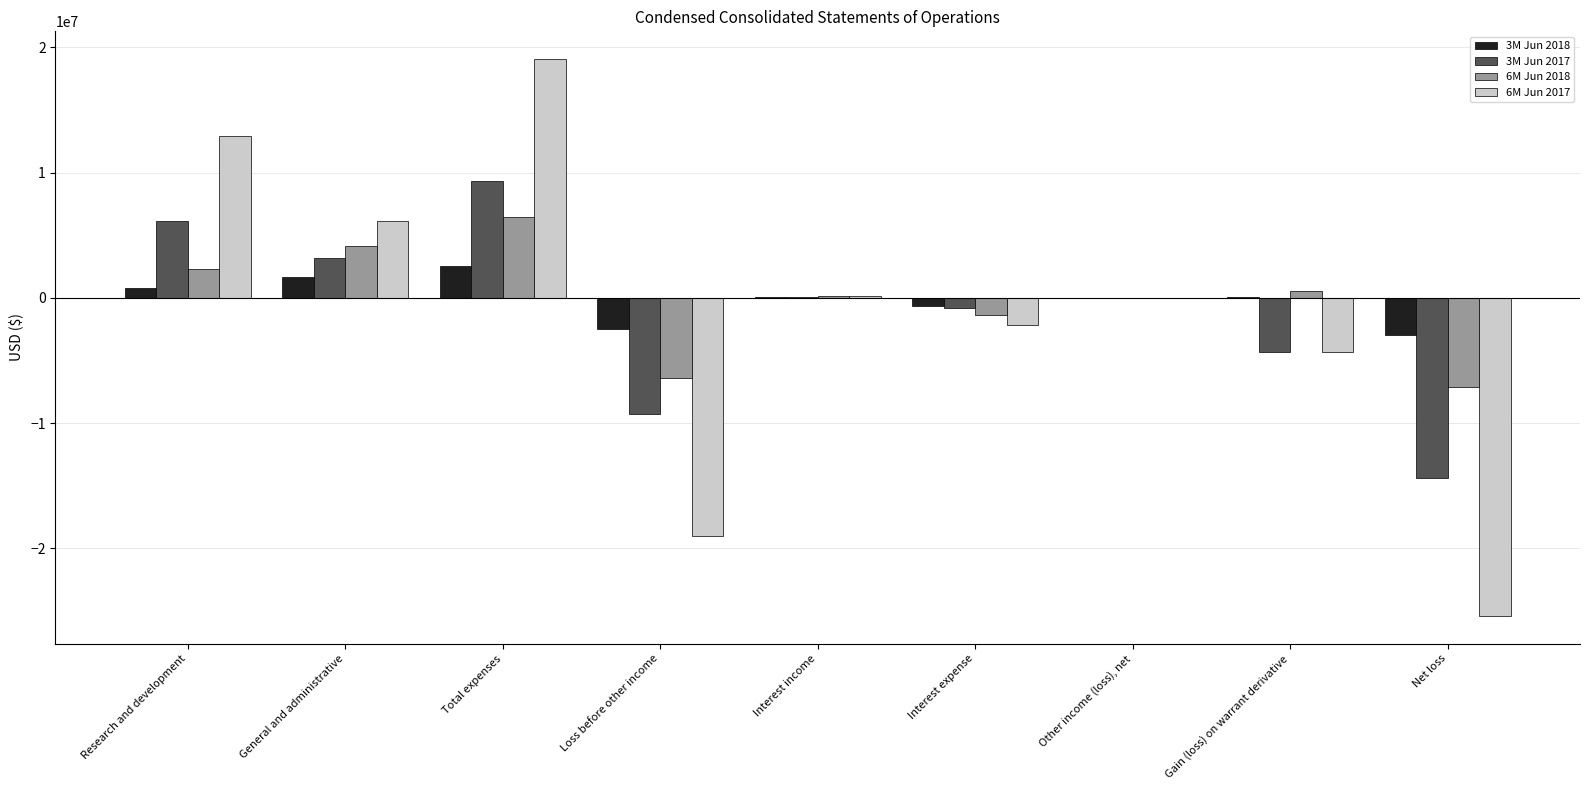

Between Total expenses and Net loss, which series saw the biggest shift?

6M Jun 2017